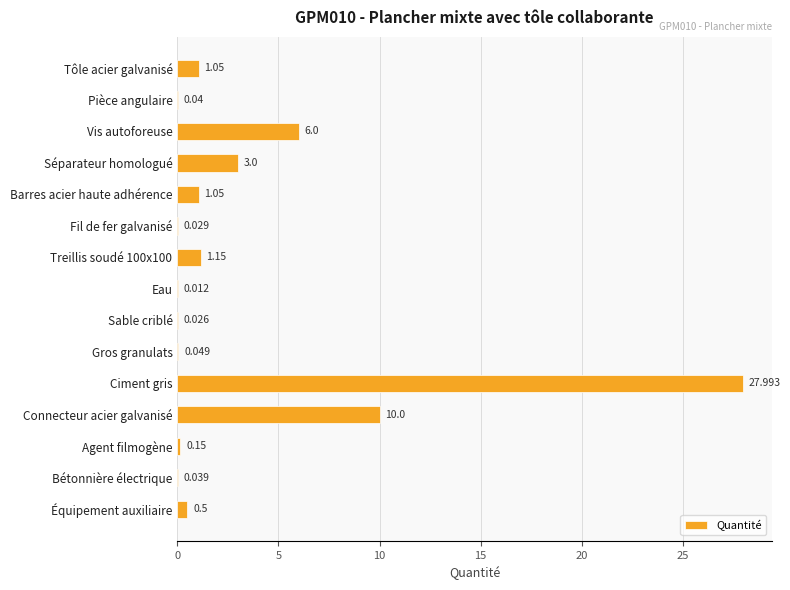

Which has a higher value, Séparateur homologué or Treillis soudé 100x100?

Séparateur homologué